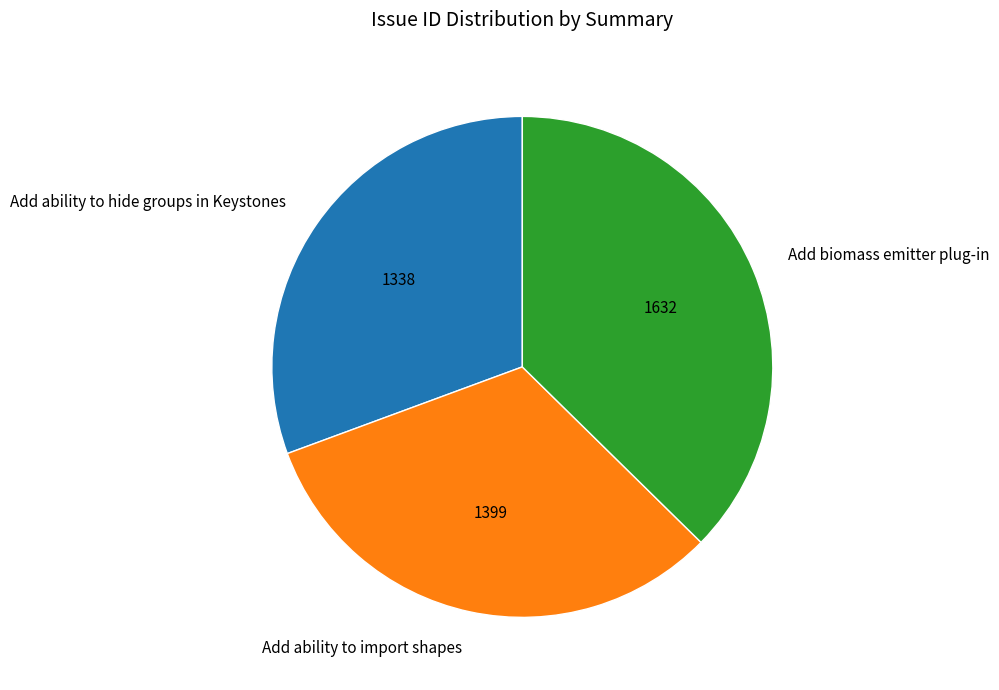

Count the number of slices in the pie.

3